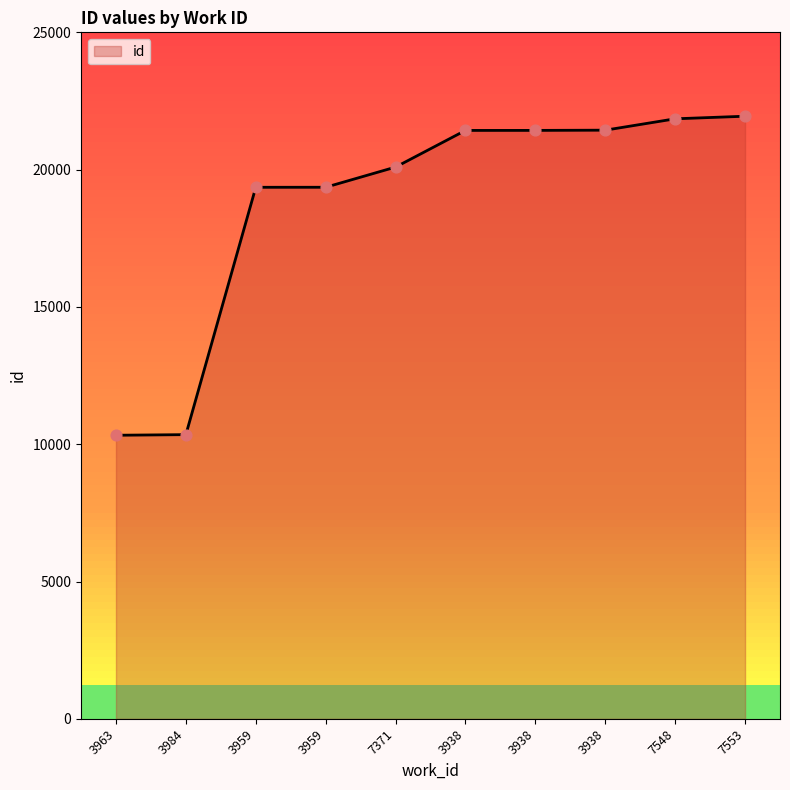

Between 3984 and 3938, which is larger?

3938